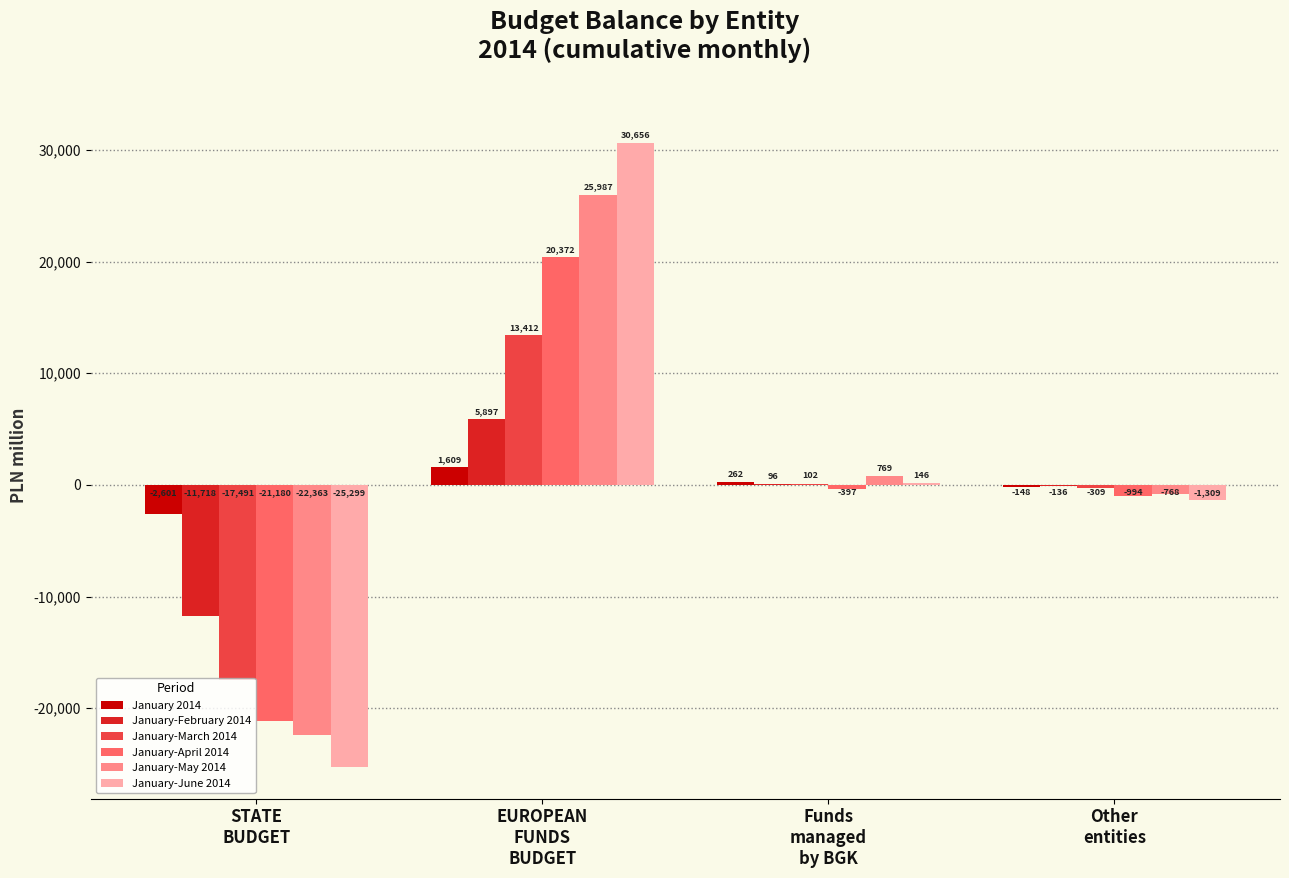

How many series are shown in this chart?

6